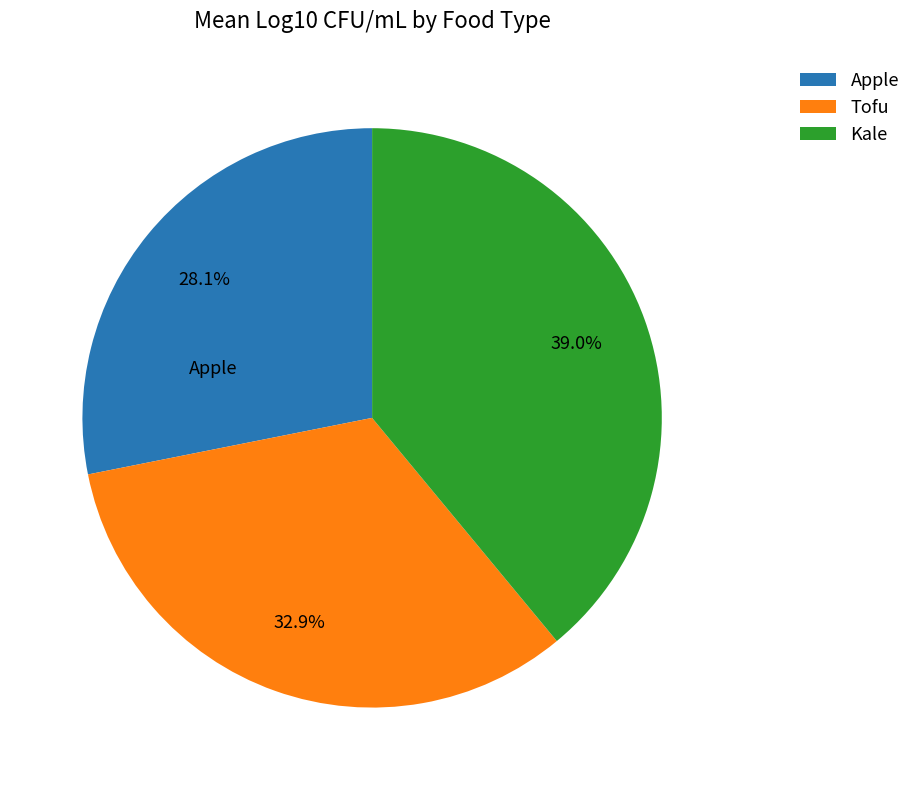

Does any single category account for the majority?

No